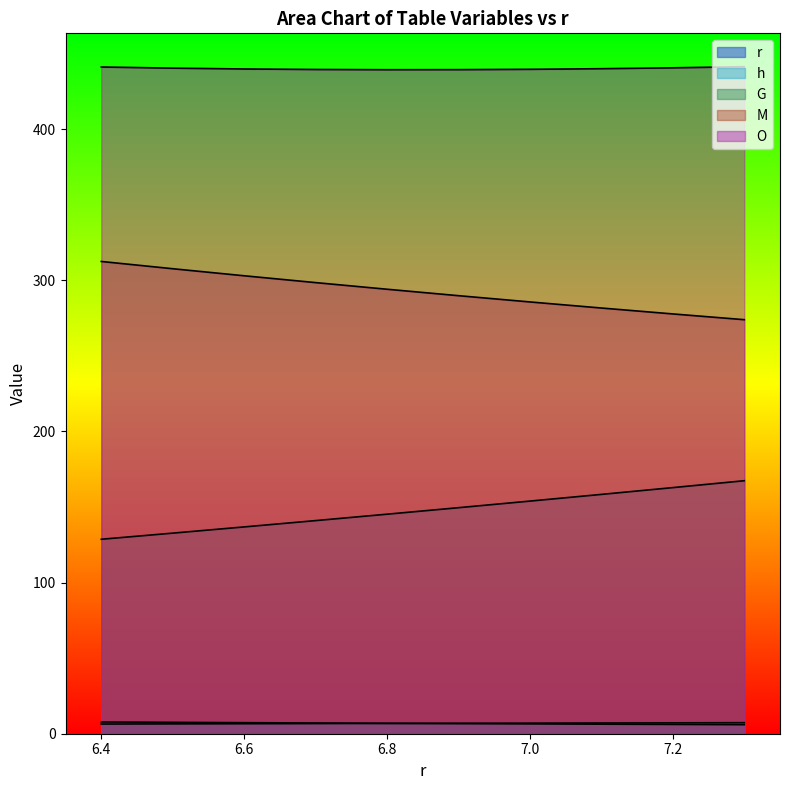

The O series shows 439.4 at 6.9. True or false?

True